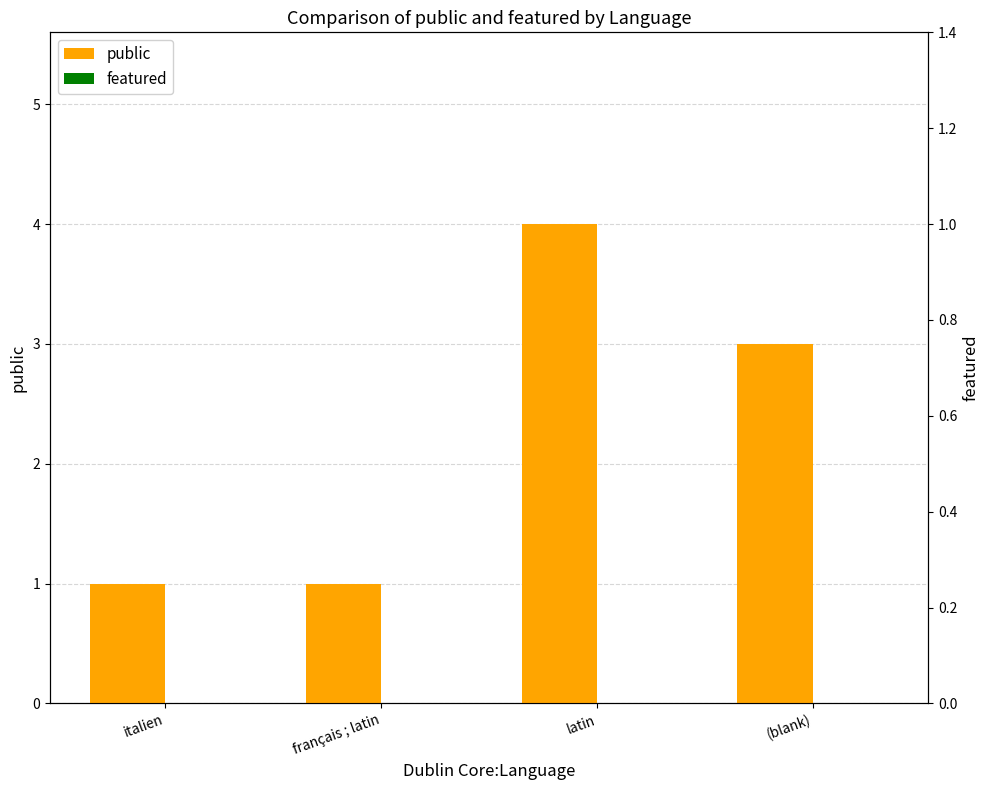

What is the label of the 3rd bar from the left?

latin